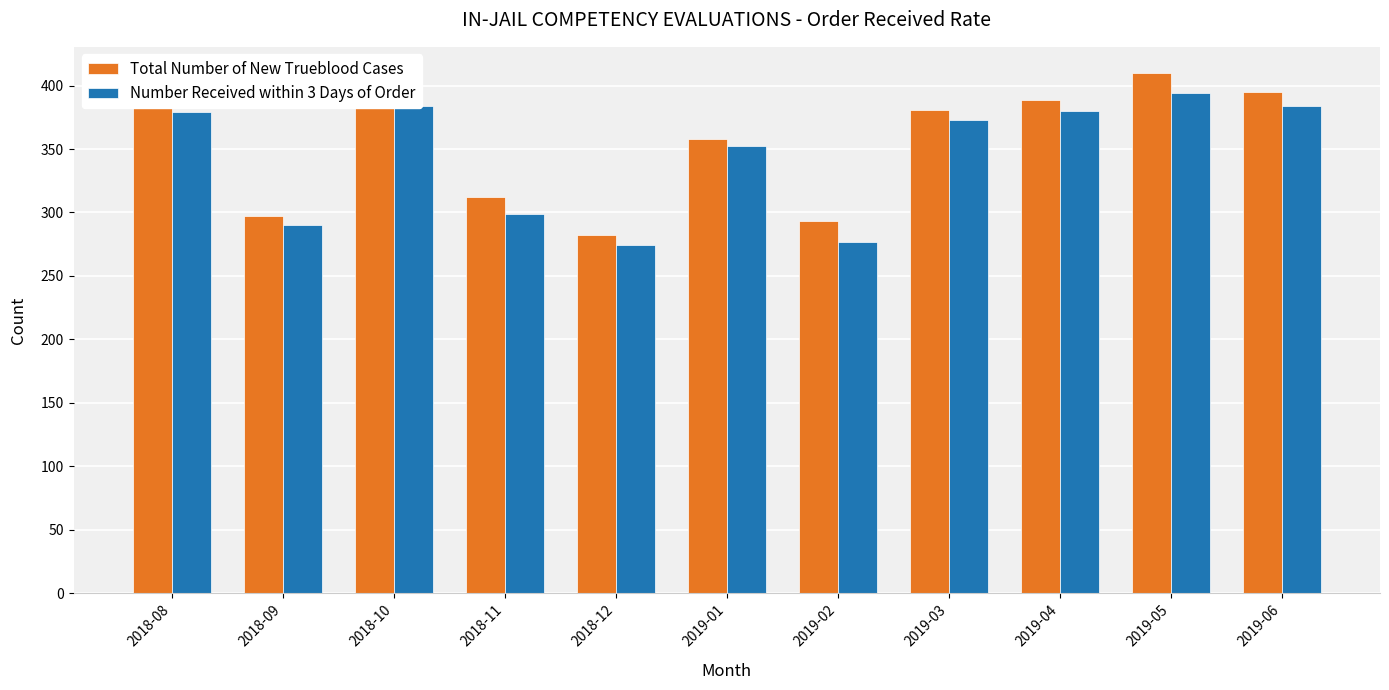

Does the chart contain stacked bars?

No